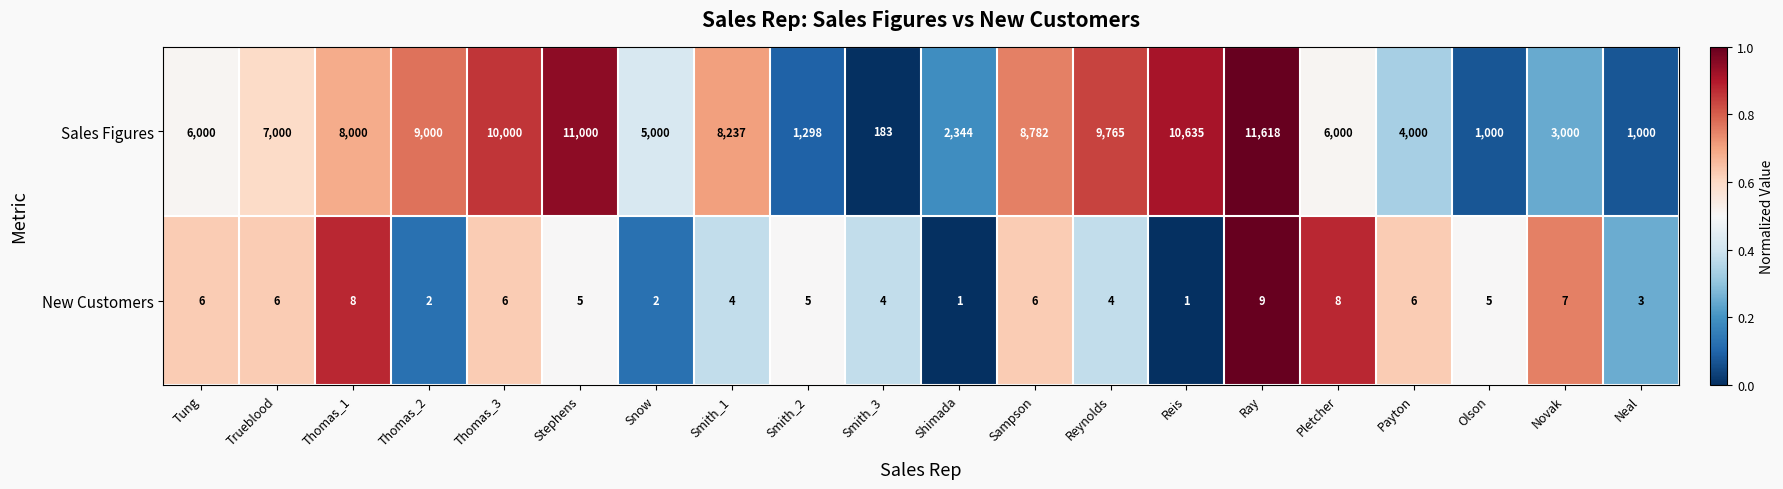

What is the total value across all series at Thomas_3?

10006